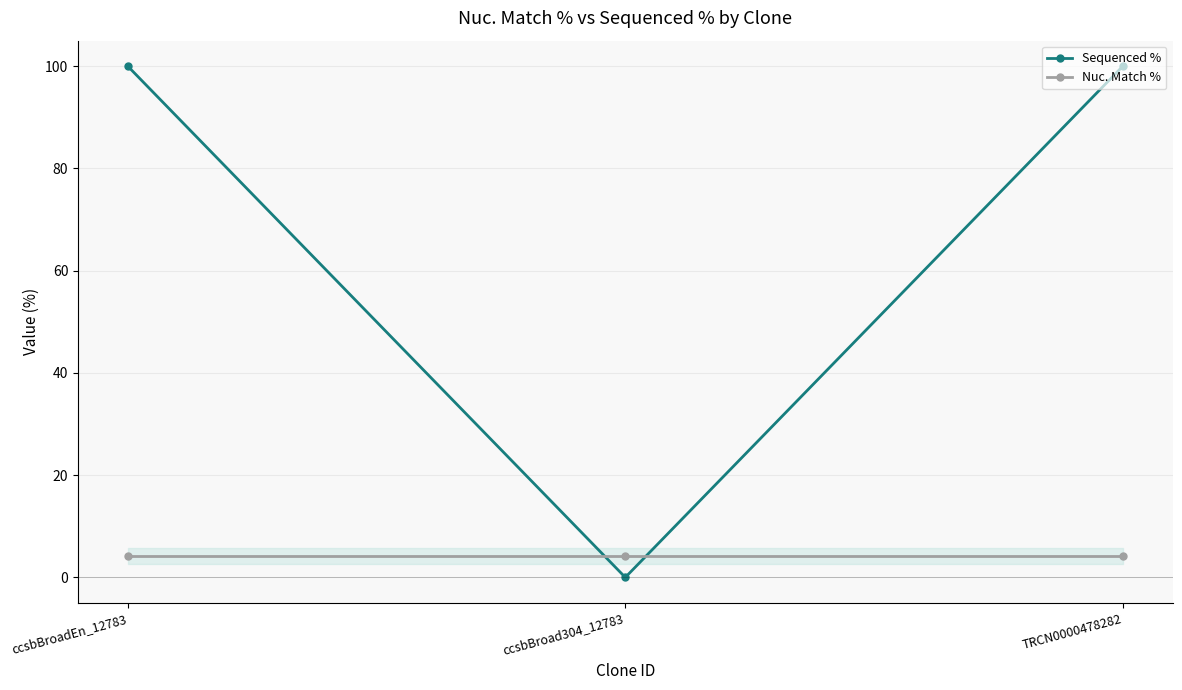

How many distinct data groups are displayed?

2